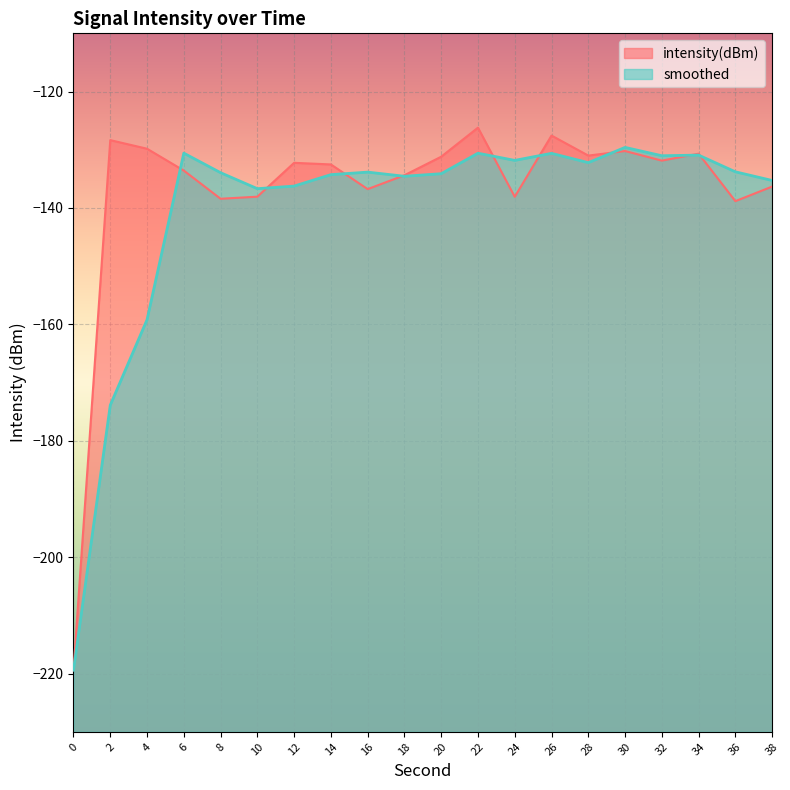

At which category does the chart reach its peak across all series?

22